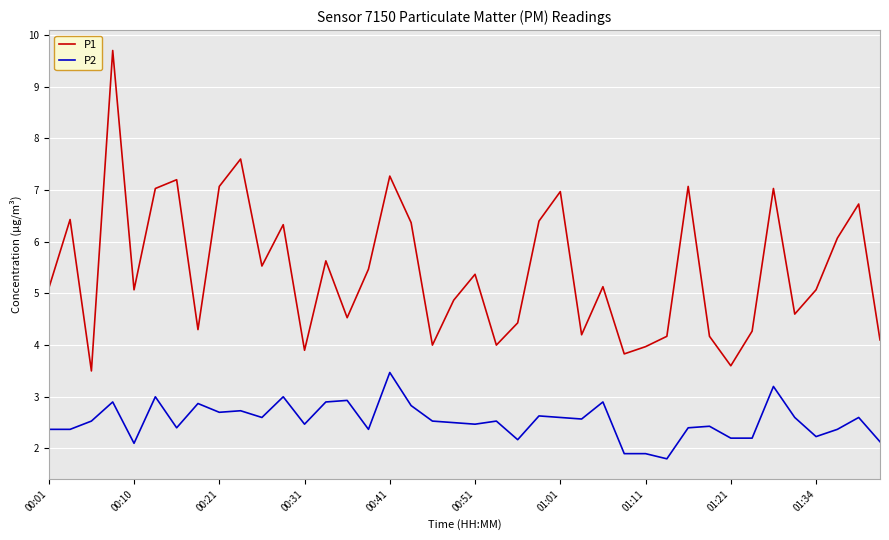

Is this an area chart (filled region under the line)?

No